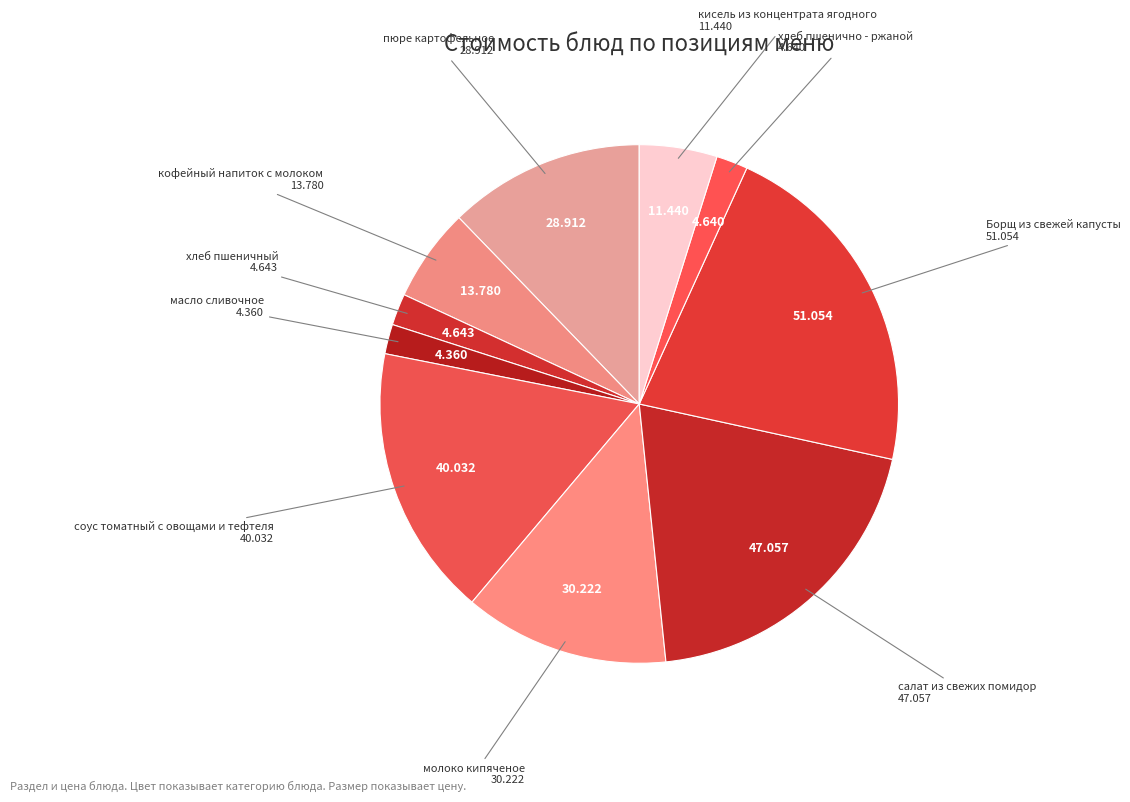

Is there any slice that represents more than half of the pie?

No